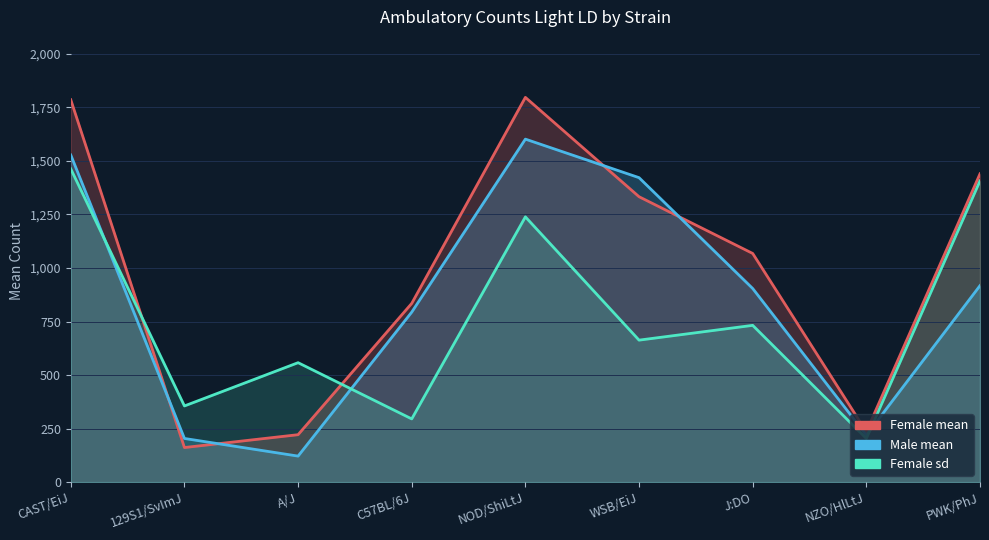

Which series has the widest spread of values?

Female mean